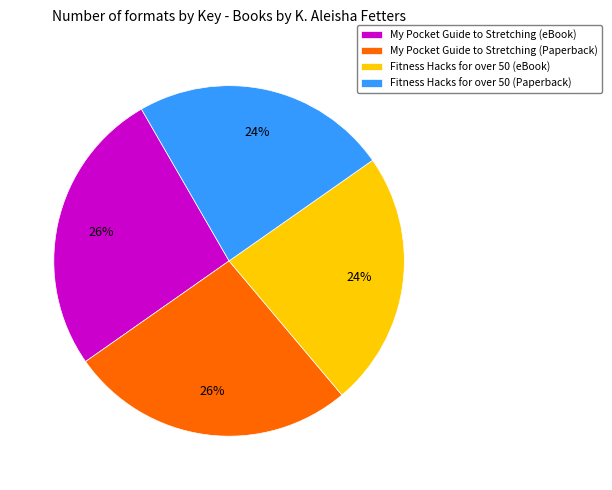

To the nearest percent, what is the combined percentage of My Pocket Guide to Stretching (eBook) and Fitness Hacks for over 50 (Paperback)?

50%